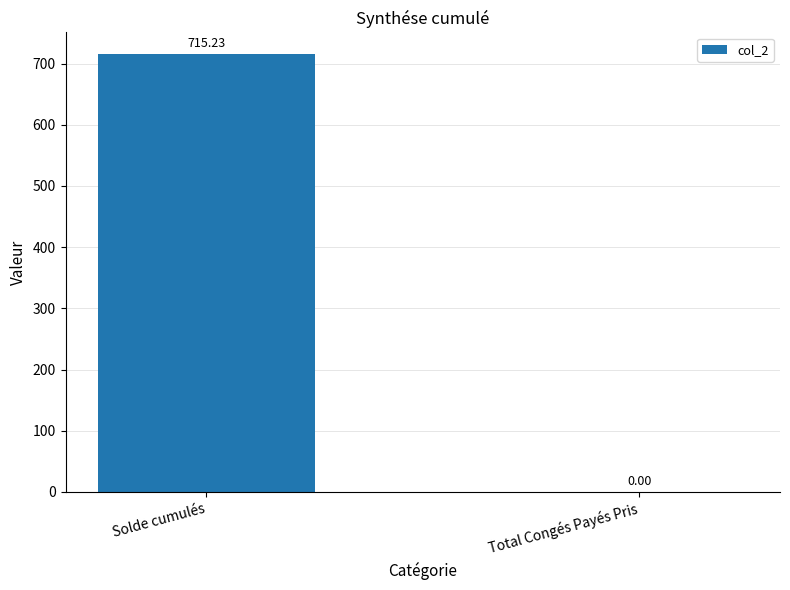

What is the sum of all values?

715.2